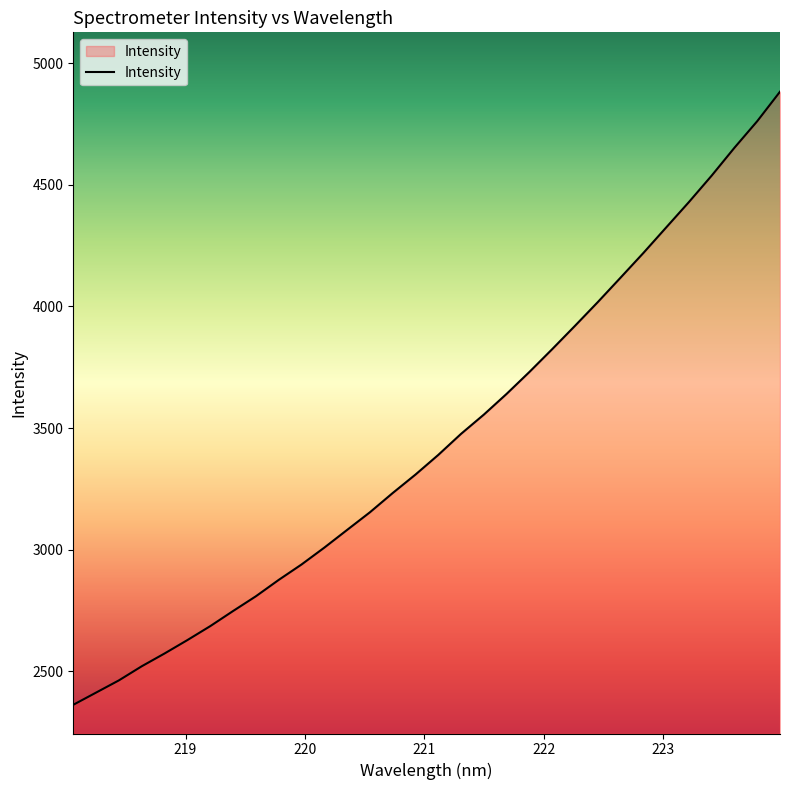

What is the difference between the second highest and minimum values?

2400.4